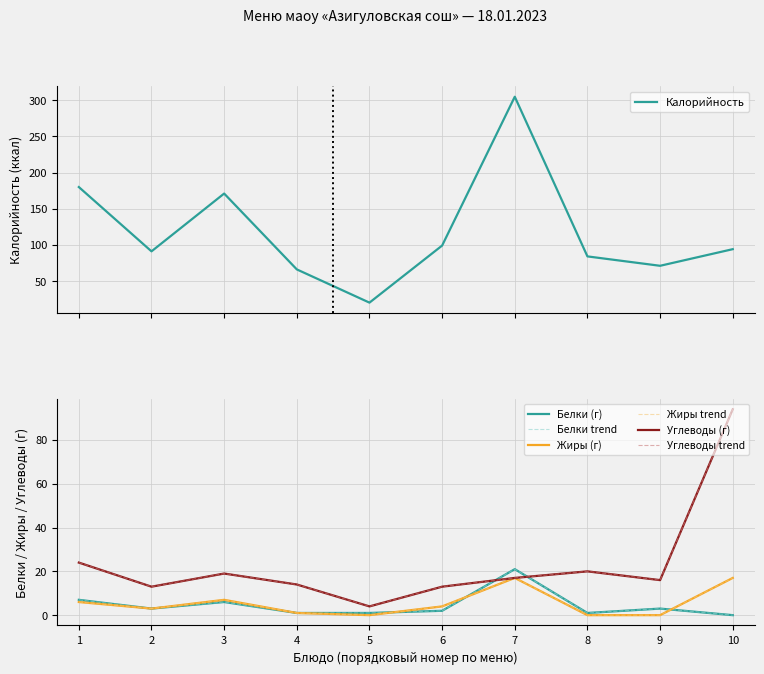

What is the maximum value for Калорийность?

305